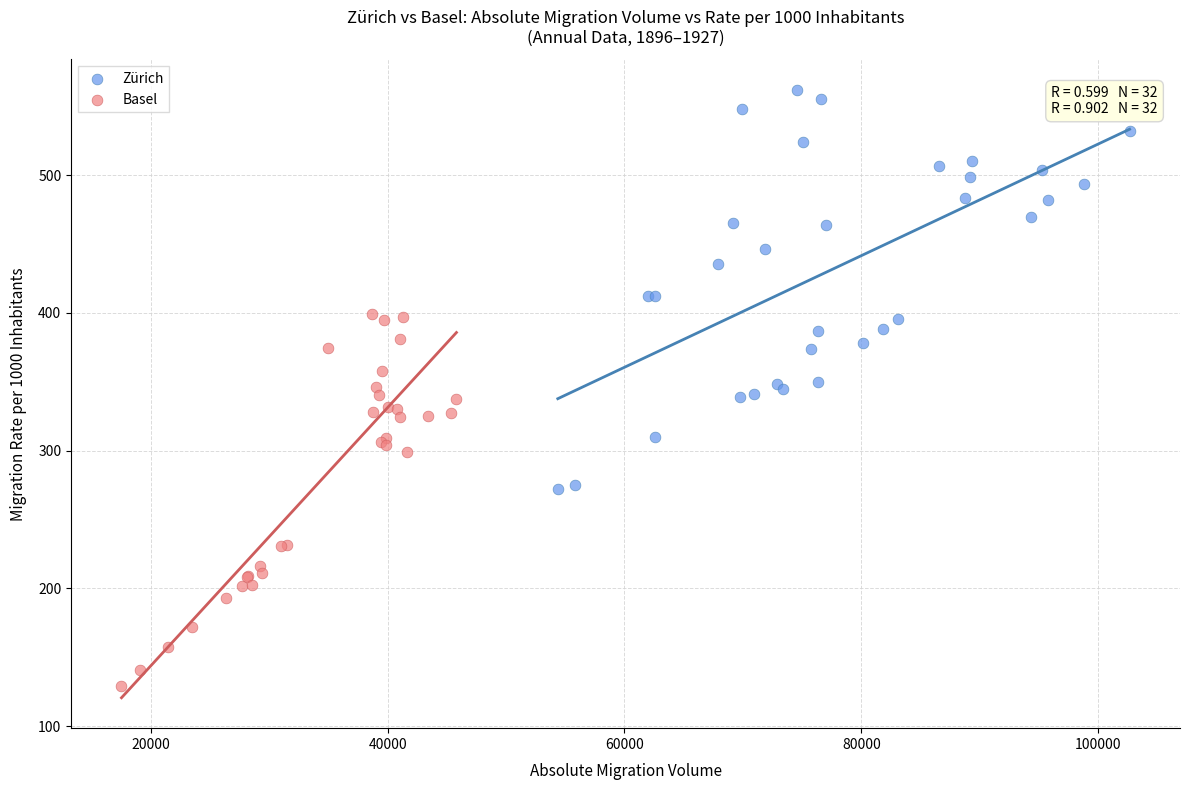

Which series has the widest spread of Y values?

Zürich